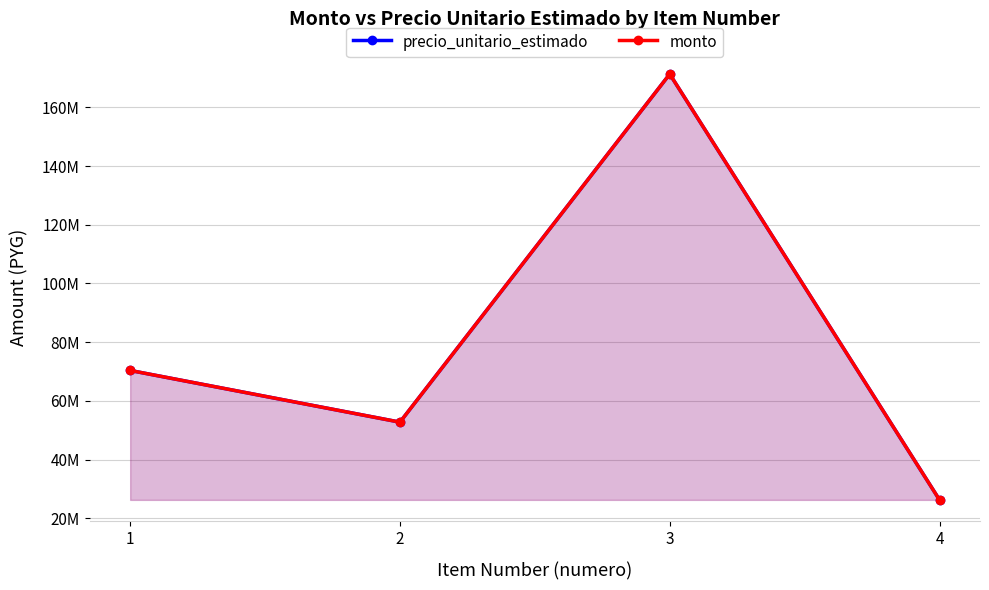

Is the value of precio_unitario_estimado at 4 greater than the value of monto at 3?

No